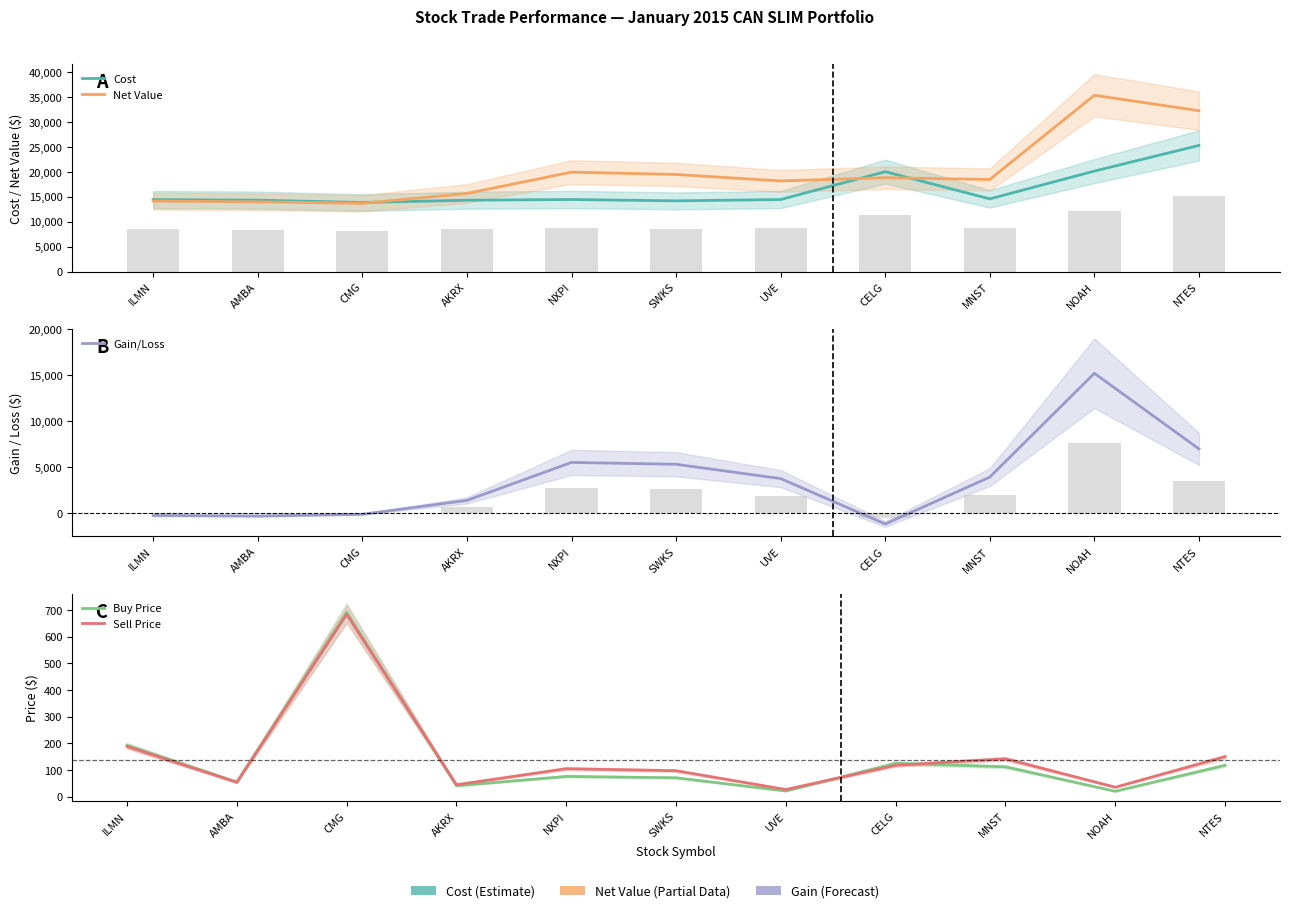

What is the average value of the Gain/Loss series?

3627.5